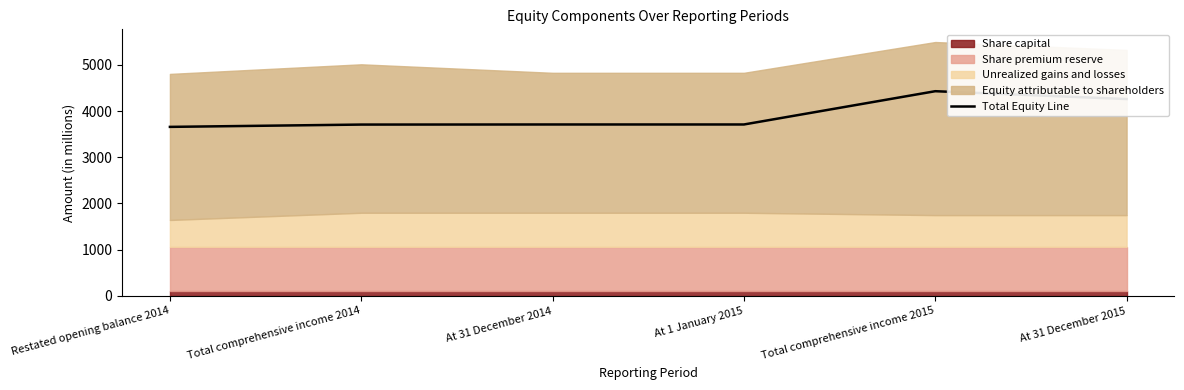

What is the minimum value shown in the chart?

3657